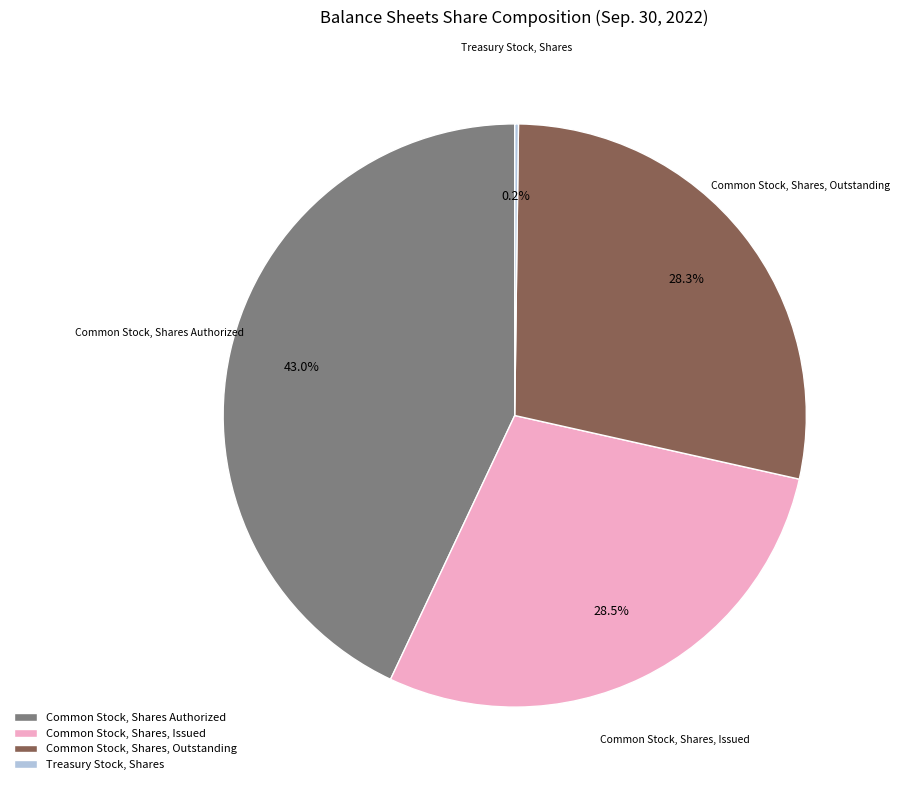

What portion of the pie excludes Common Stock, Shares Authorized?

57.0%